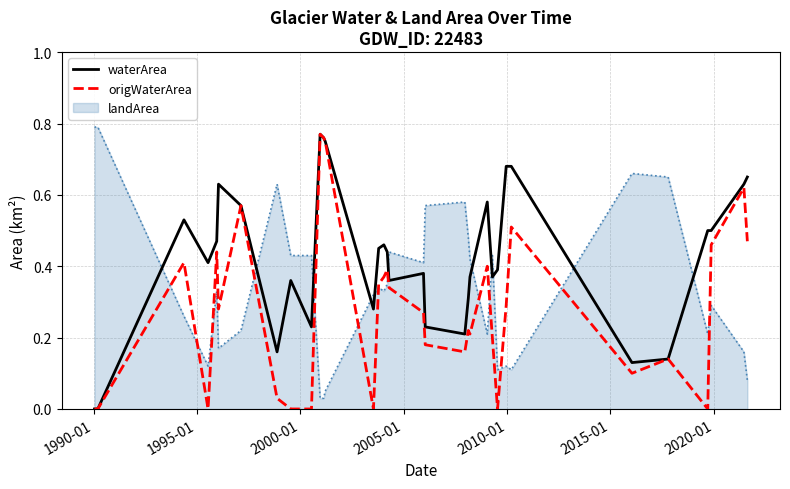

How many waterArea values are between 0 and 1?

35